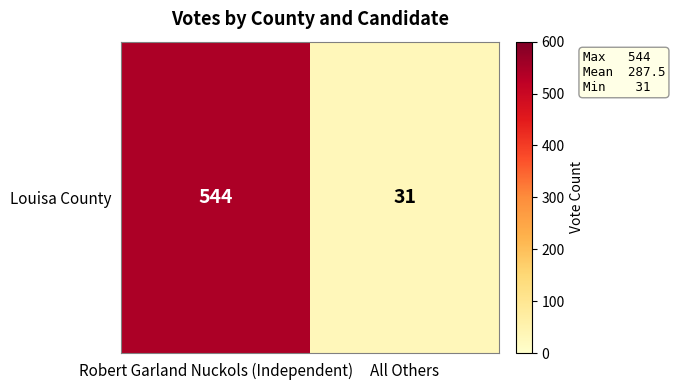

What is the sum of the values at All Others and Robert Garland Nuckols (Independent)?

575